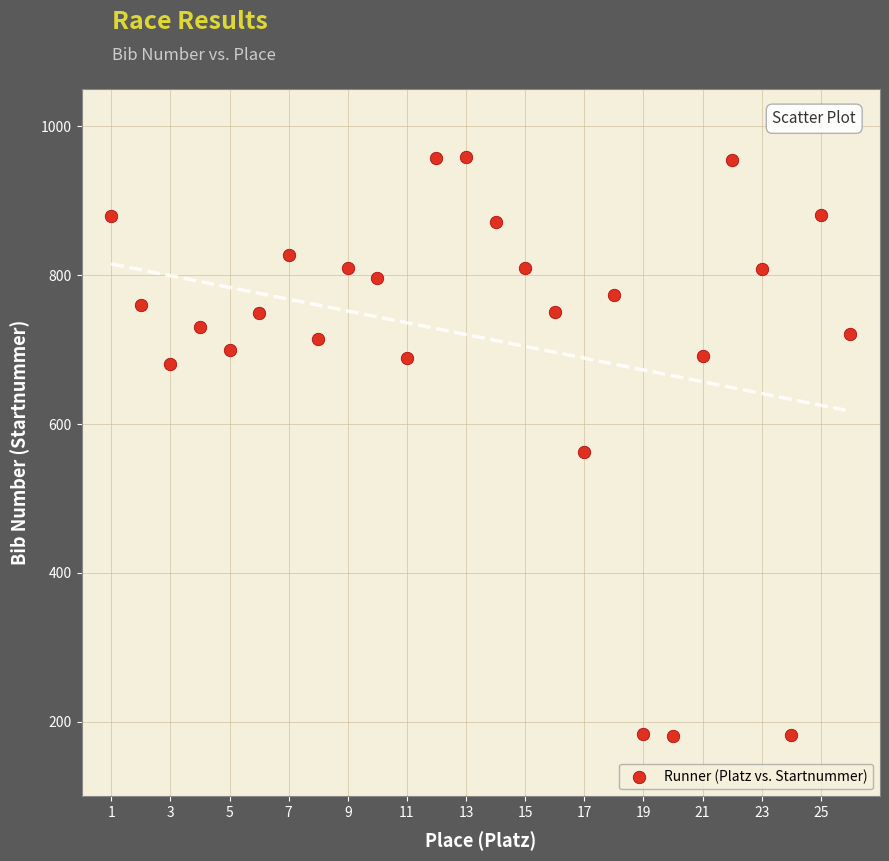

What is the range of Y values (max minus min)?

778